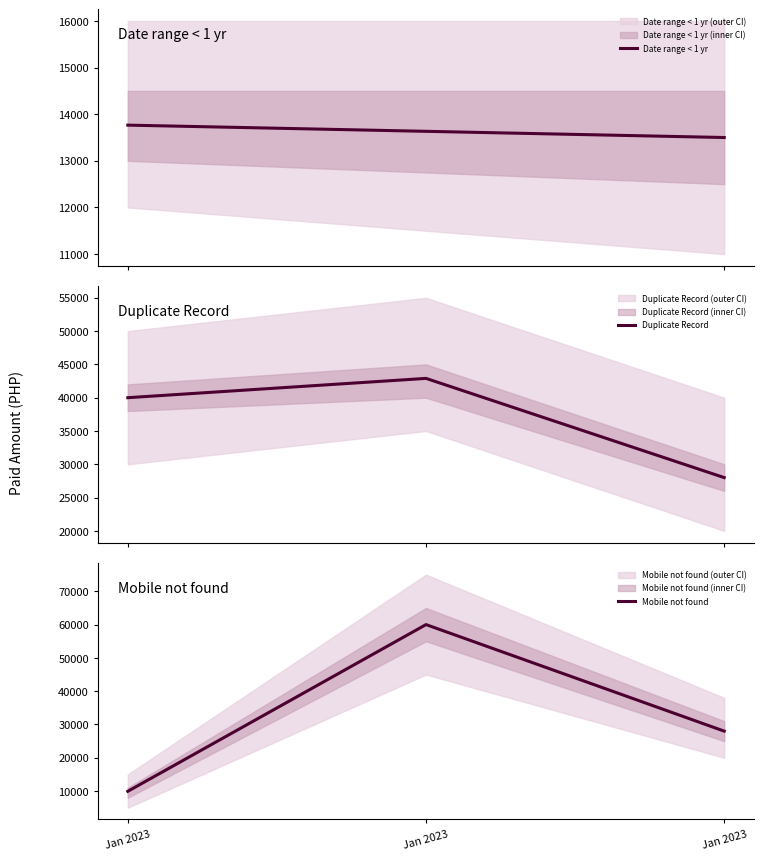

How many values in the Duplicate Record series are below 40000?

1